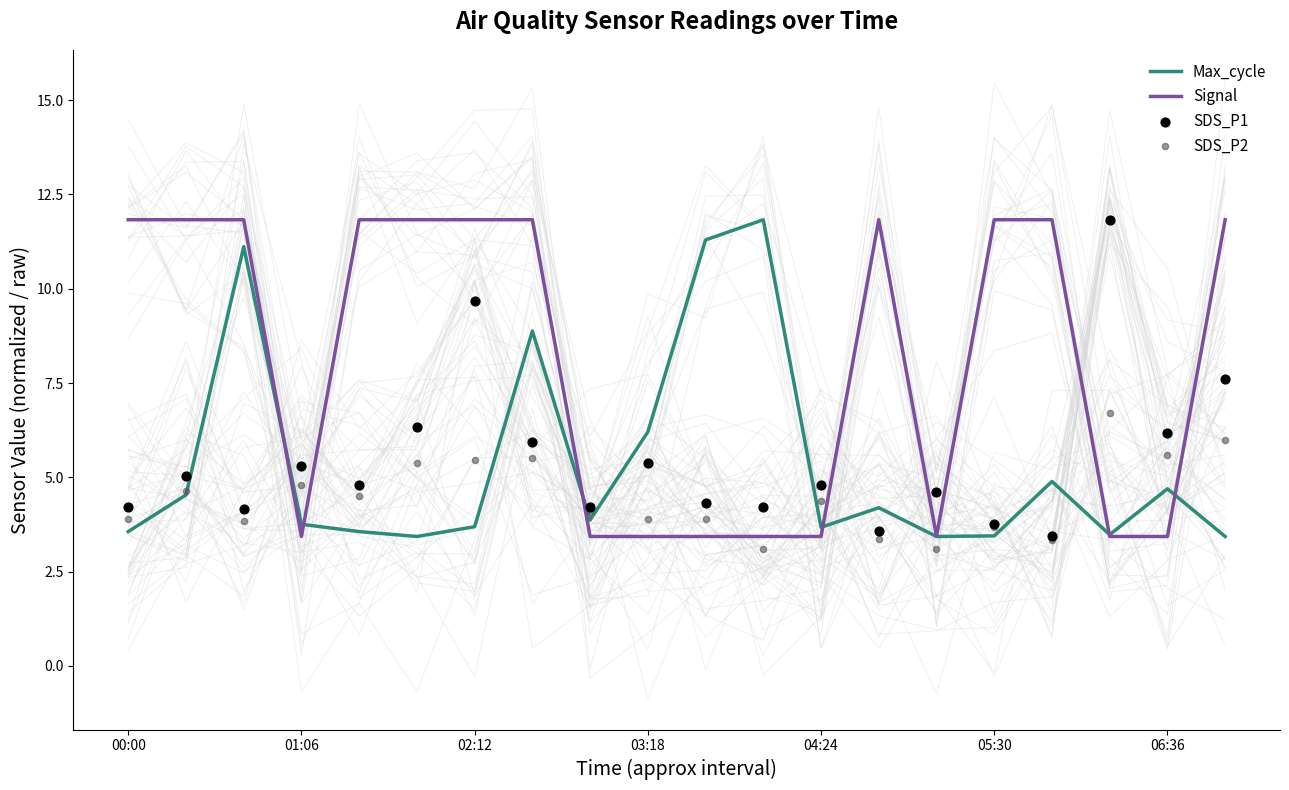

At which category is the sum across all series the highest?

7